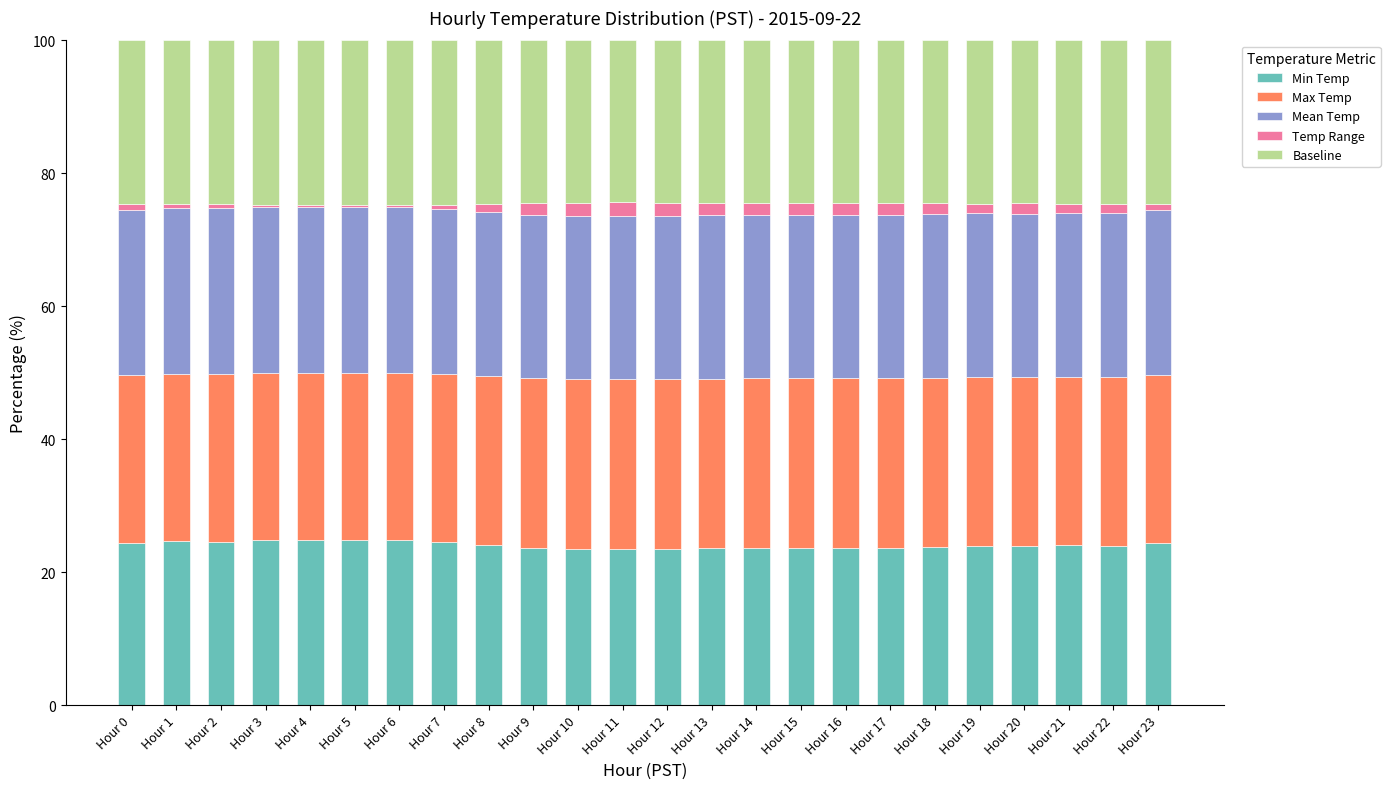

Is it true that Min Temp equals 8.9 at Hour 2?

False